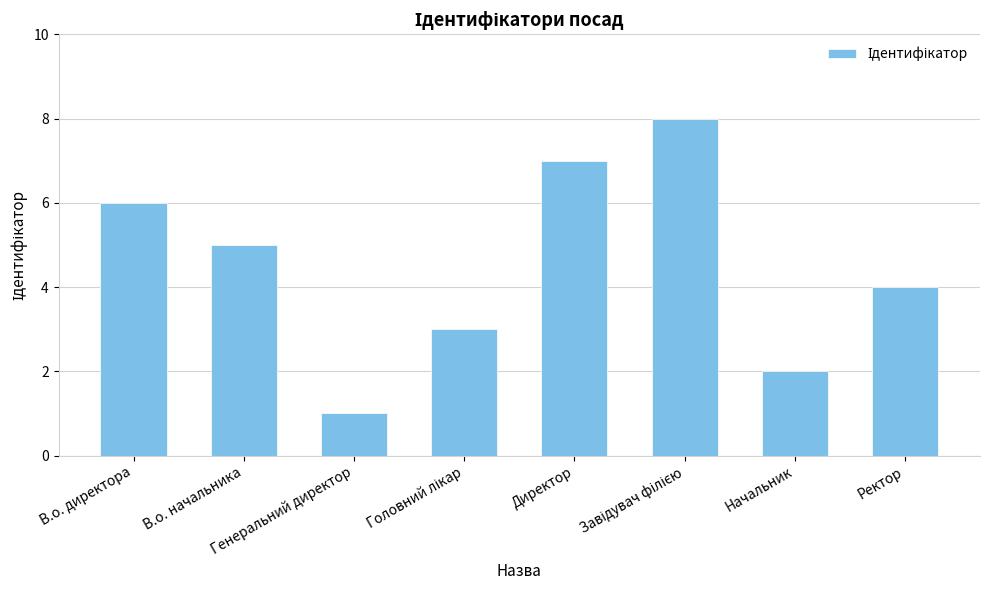

What is the maximum value shown in the chart?

8